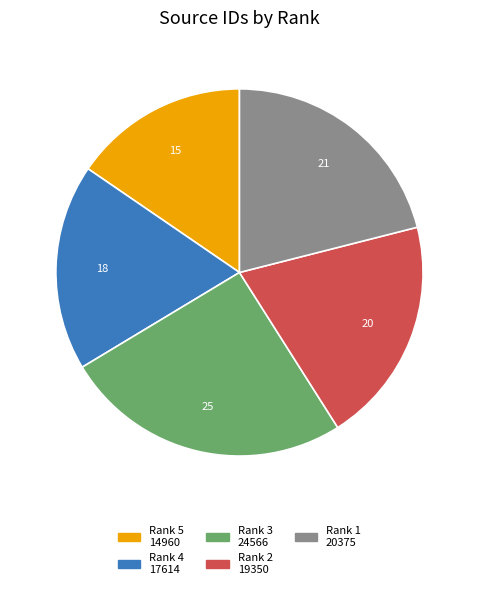

How many segments does this pie chart have?

5